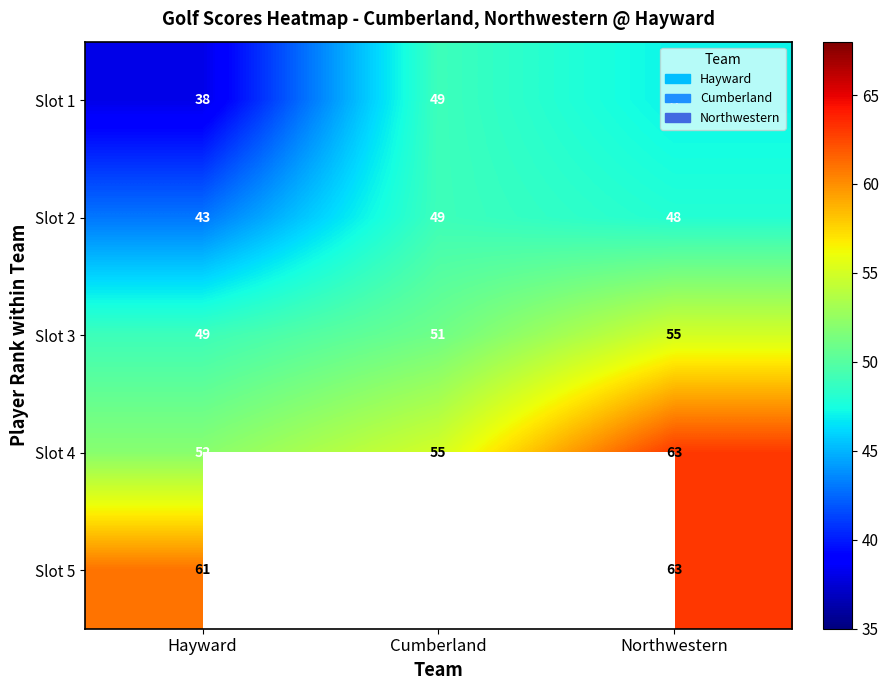

At how many categories does at least one series exceed 47?

3